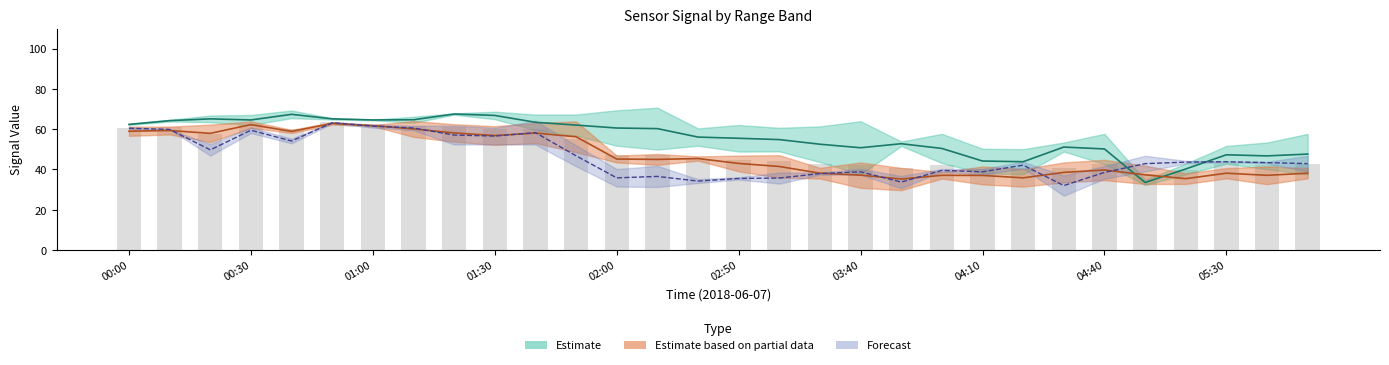

What is the label of the 5th bar from the right?

05:10